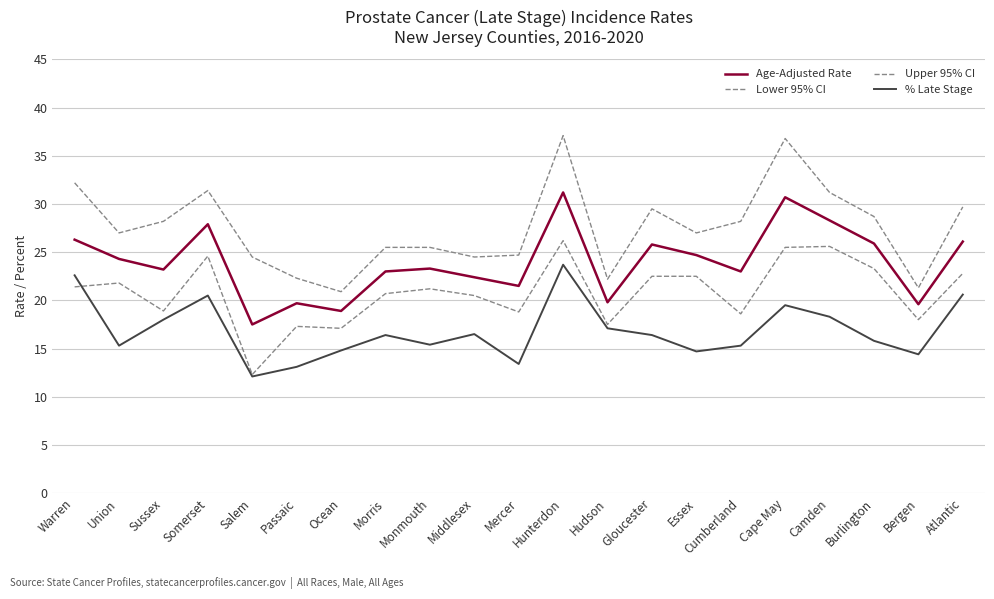

What are all the series names shown in the legend?

Age-Adjusted Rate, Lower 95% CI, Upper 95% CI, % Late Stage